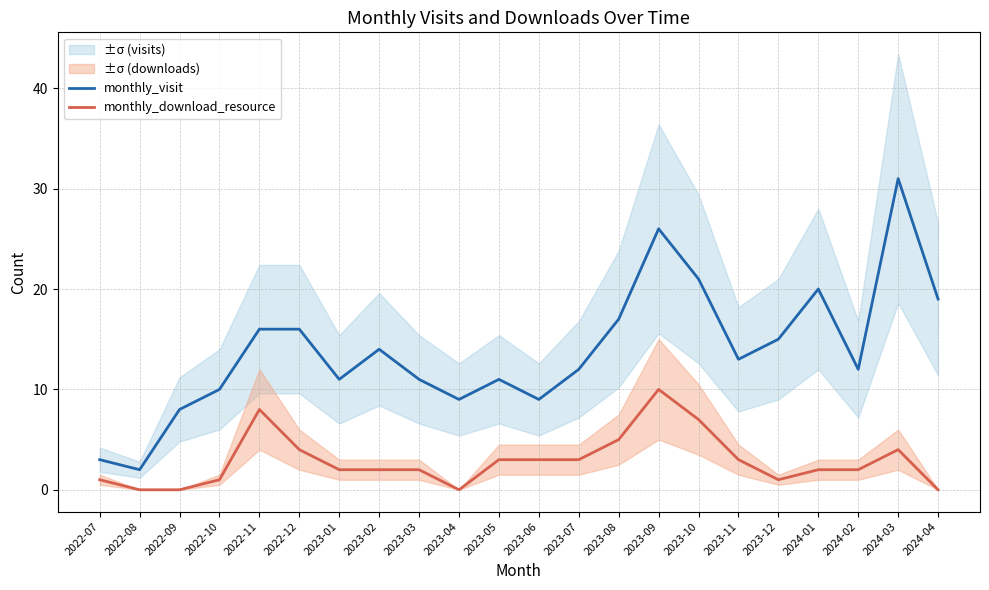

True or false: monthly_download_resource and monthly_visit intersect in this chart.

False